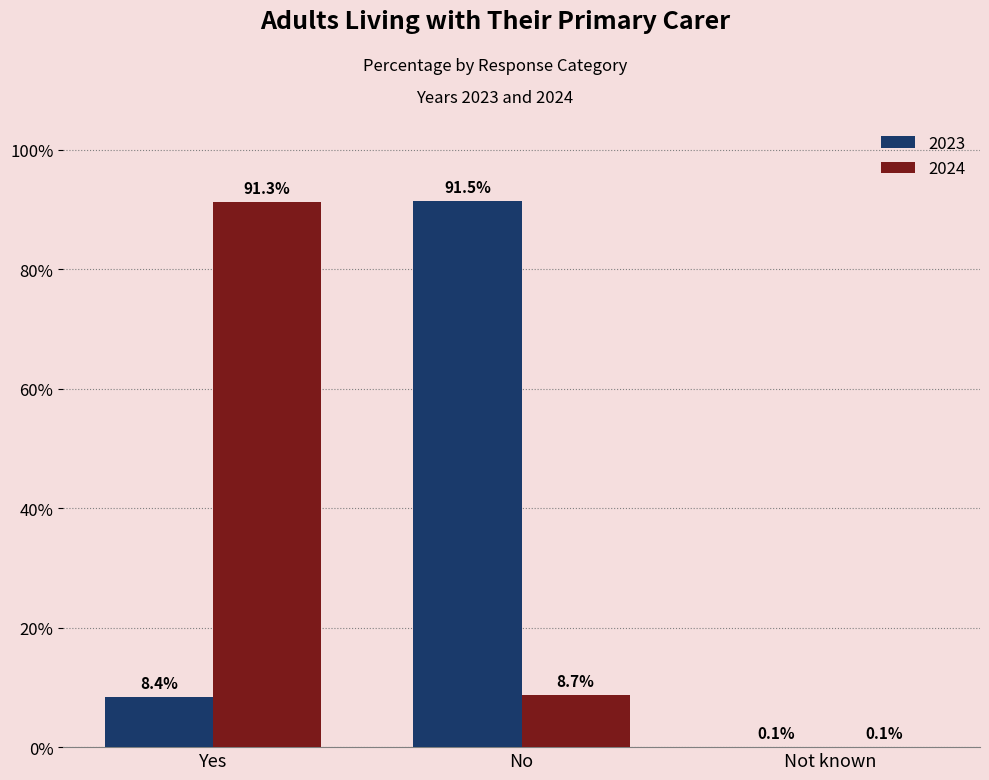

What is the greatest value displayed?

91.5